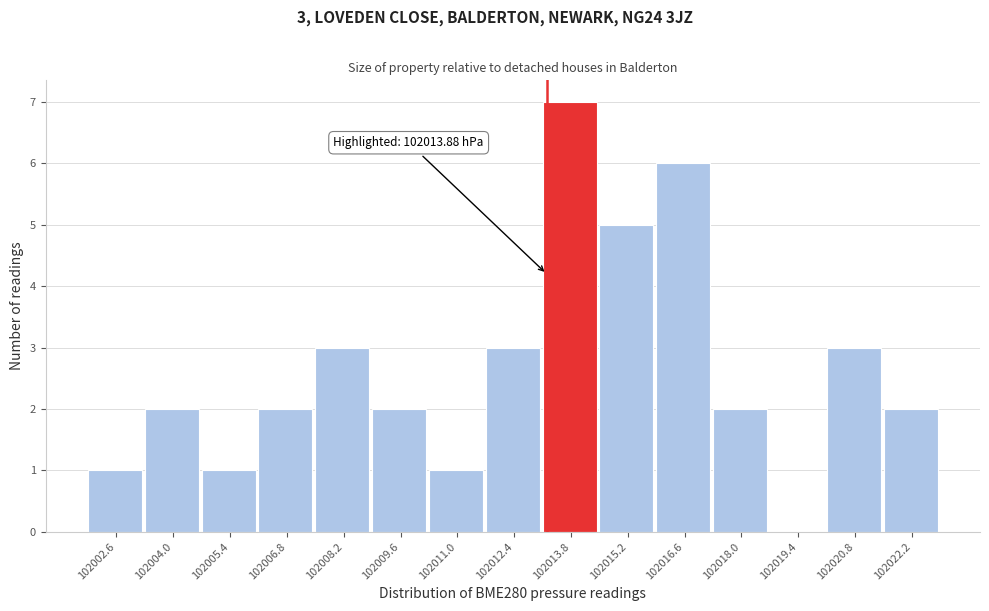

Reading left to right, transcribe all the data shown in this chart.

102002.6=1	102004.0=2	102005.4=1	102006.8=2	102008.2=3	102009.6=2	102011.0=1	102012.4=3	102013.8=7	102015.2=5	102016.6=6	102018.0=2	102019.4=0	102020.8=3	102022.2=2